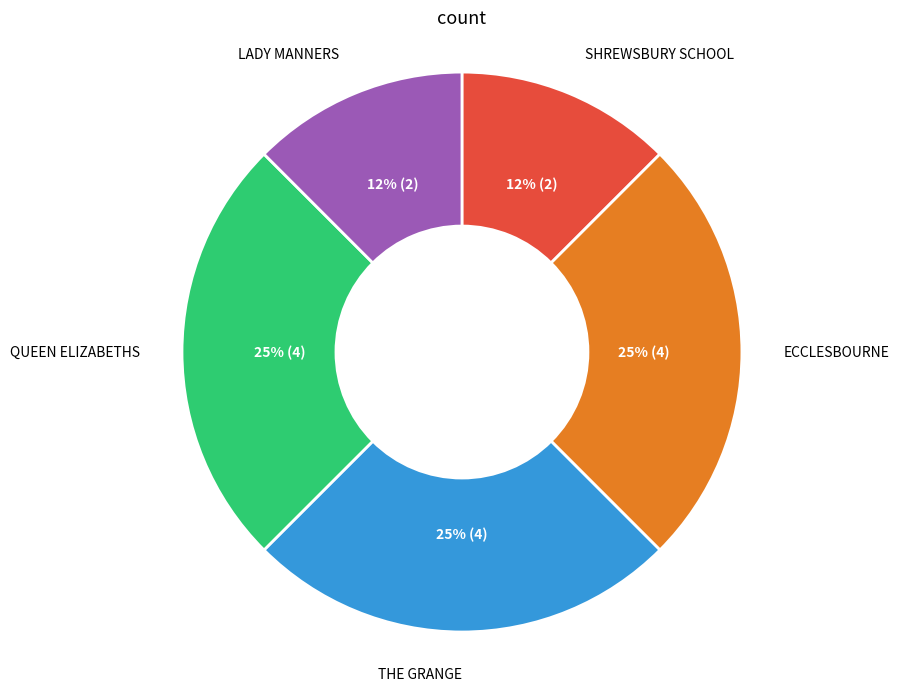

How many slices are in this pie chart?

5